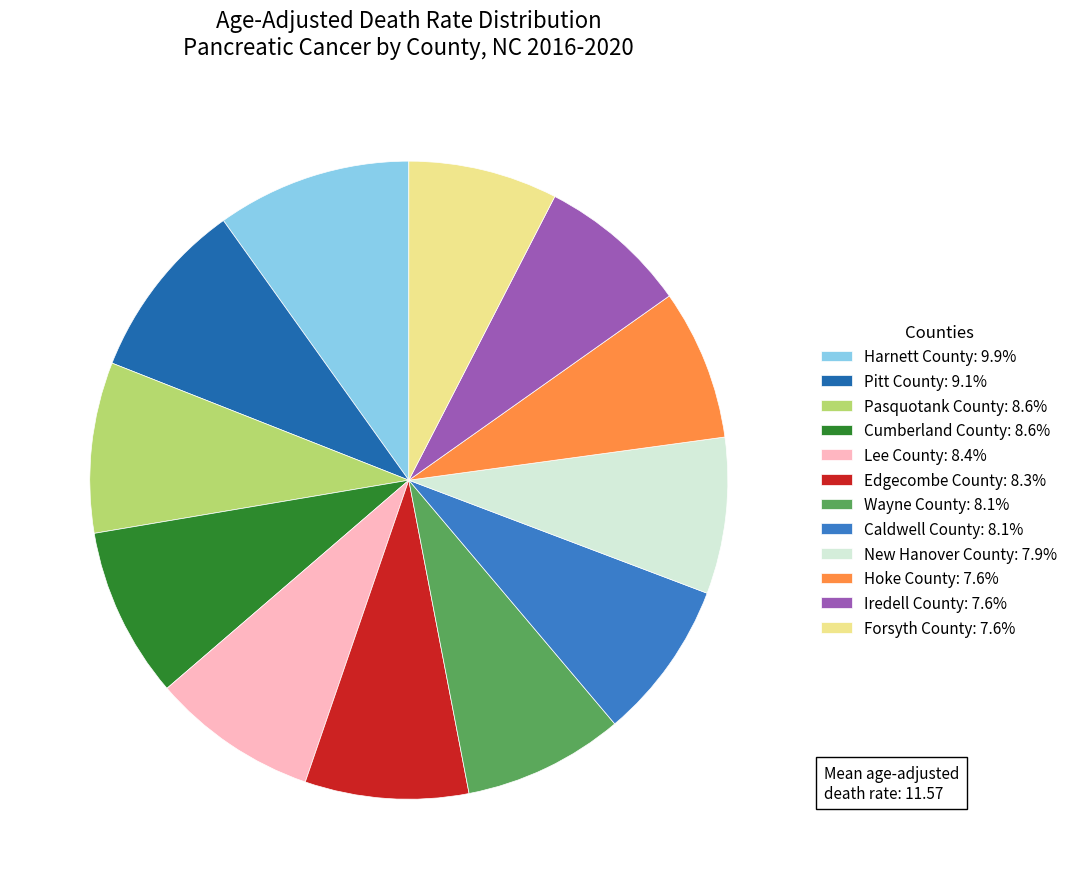

What is the largest slice in the pie chart?

Harnett County